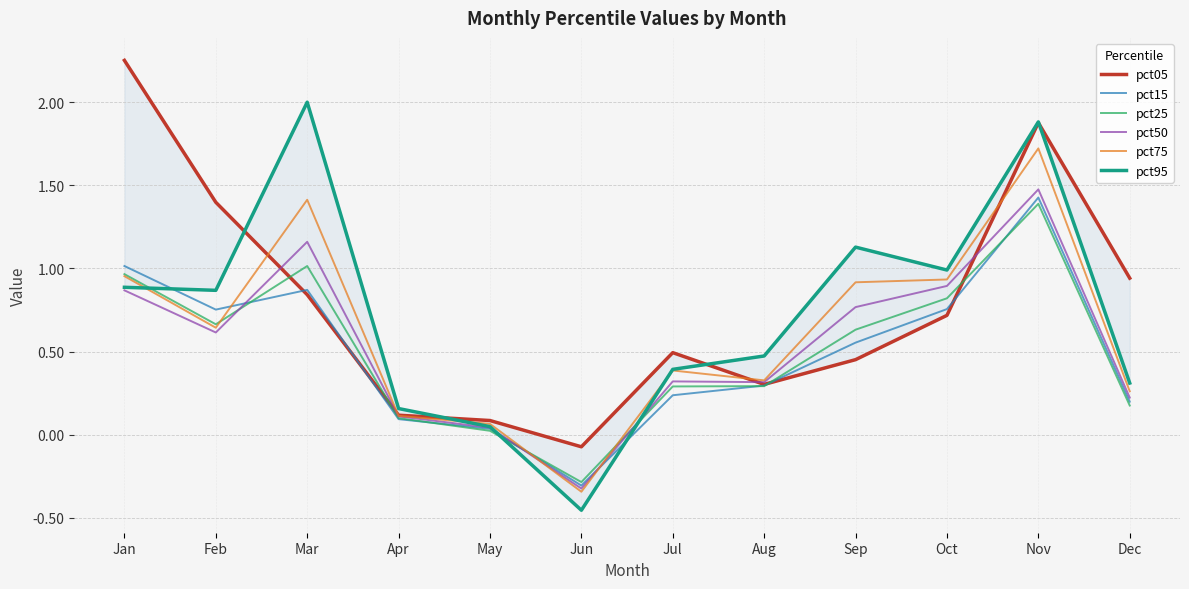

What is the greatest value displayed?

2.3